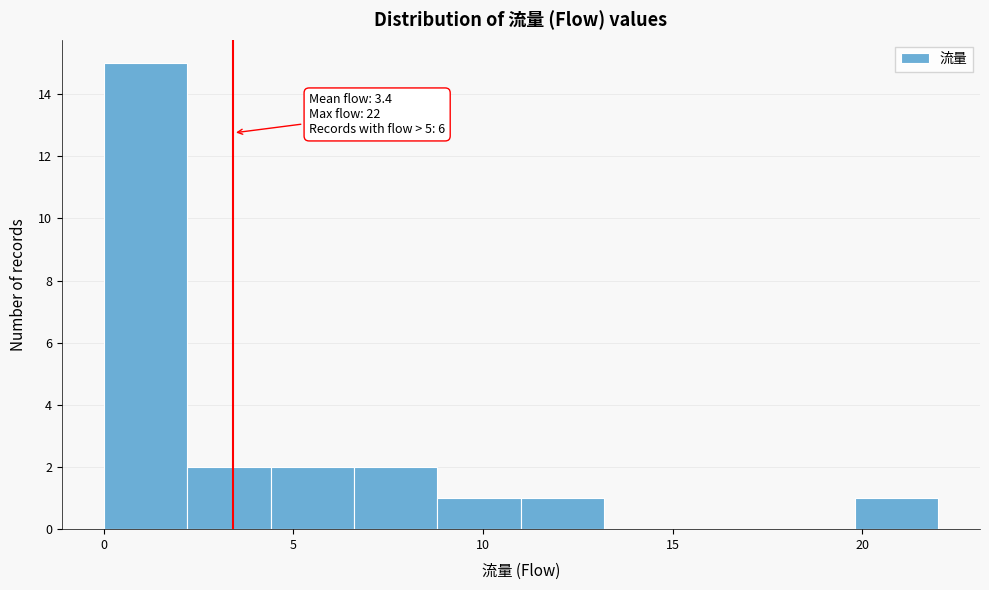

Which range on the x-axis has the tallest bar?

0.0 to 2.2